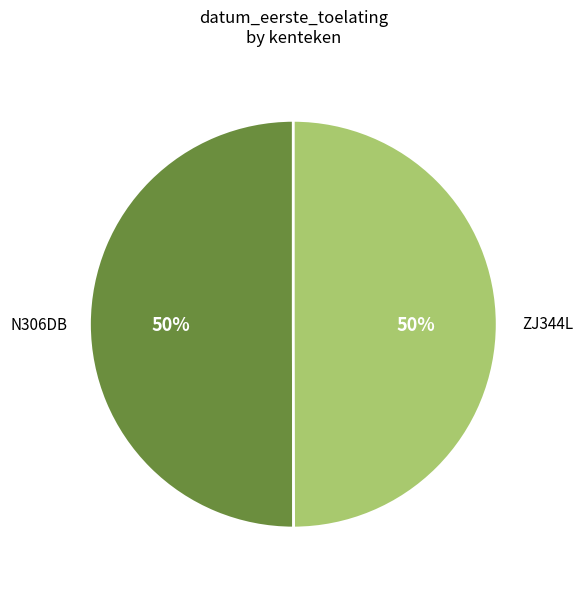

Combined, do N306DB and ZJ344L account for over 50%?

Yes